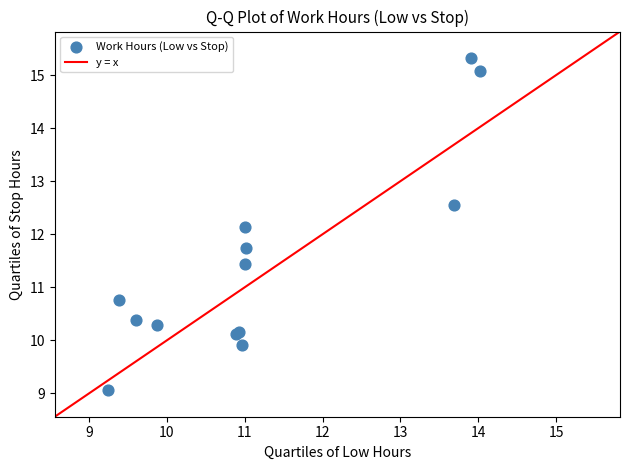

What Y value in the scatter plot is closest to 12?

12.1